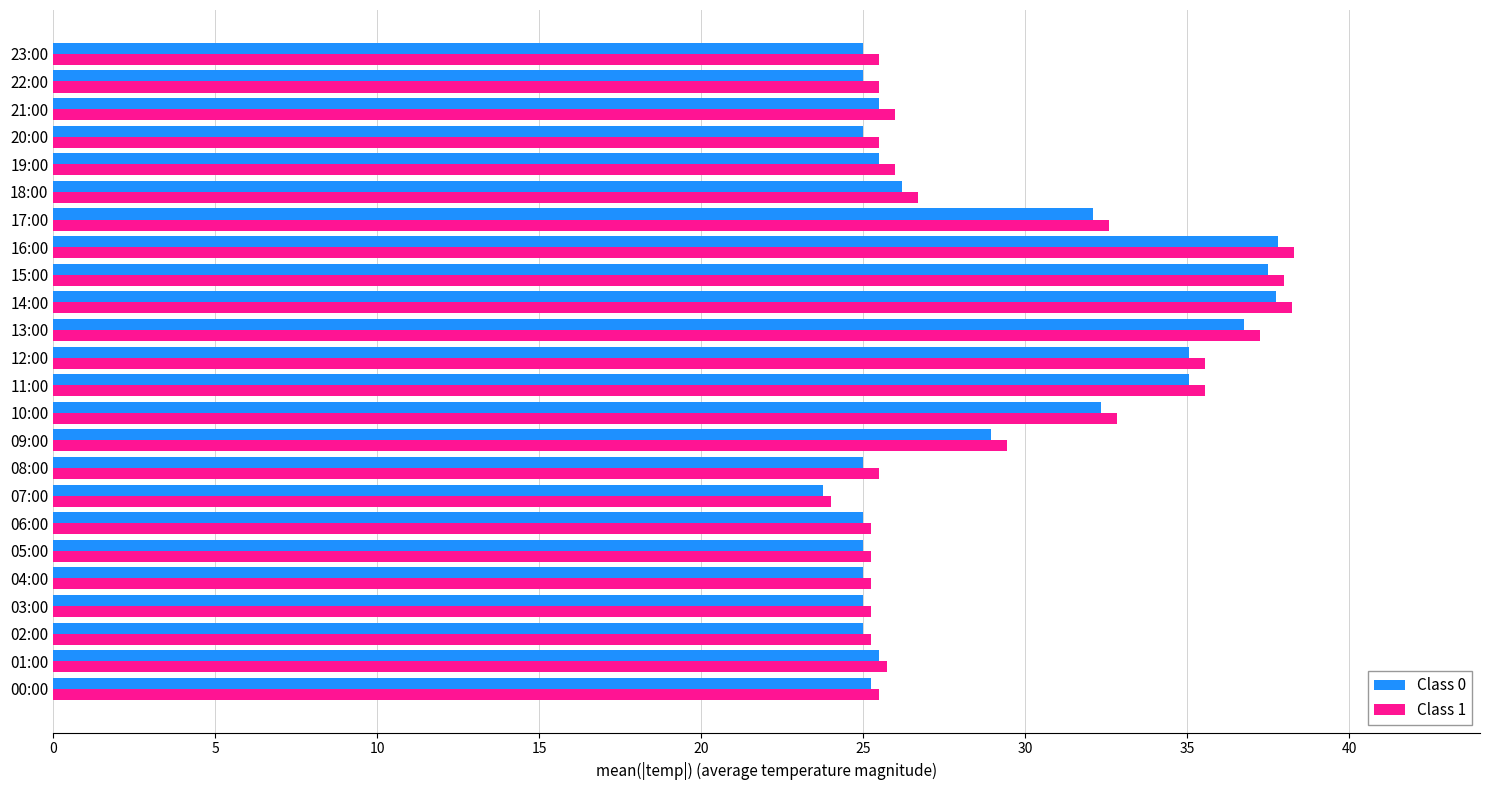

What is the sum of the Class 1 values at 10:00 and 08:00?

58.4